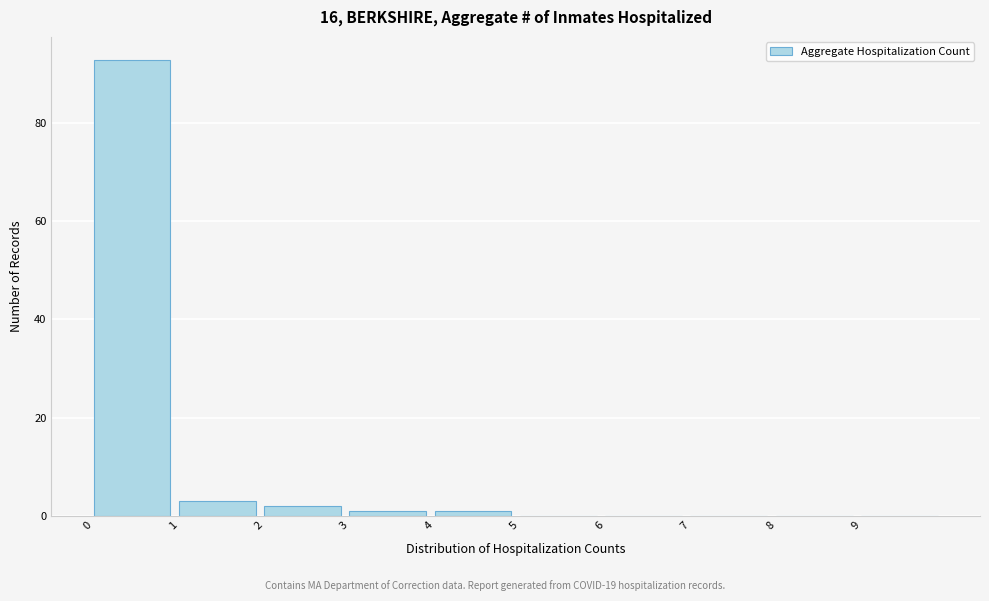

What is the height of the bar covering 1 to 2 on the x-axis? The values are not printed on the chart, so give them approximately, as read against the axis.

4